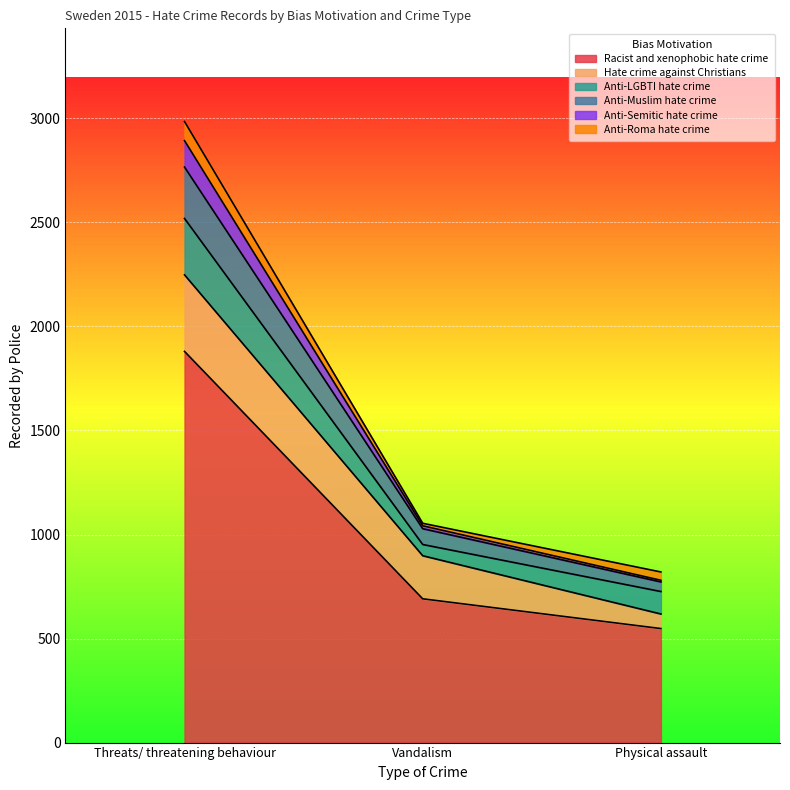

What is the lowest value of the Racist and xenophobic hate crime series?

548